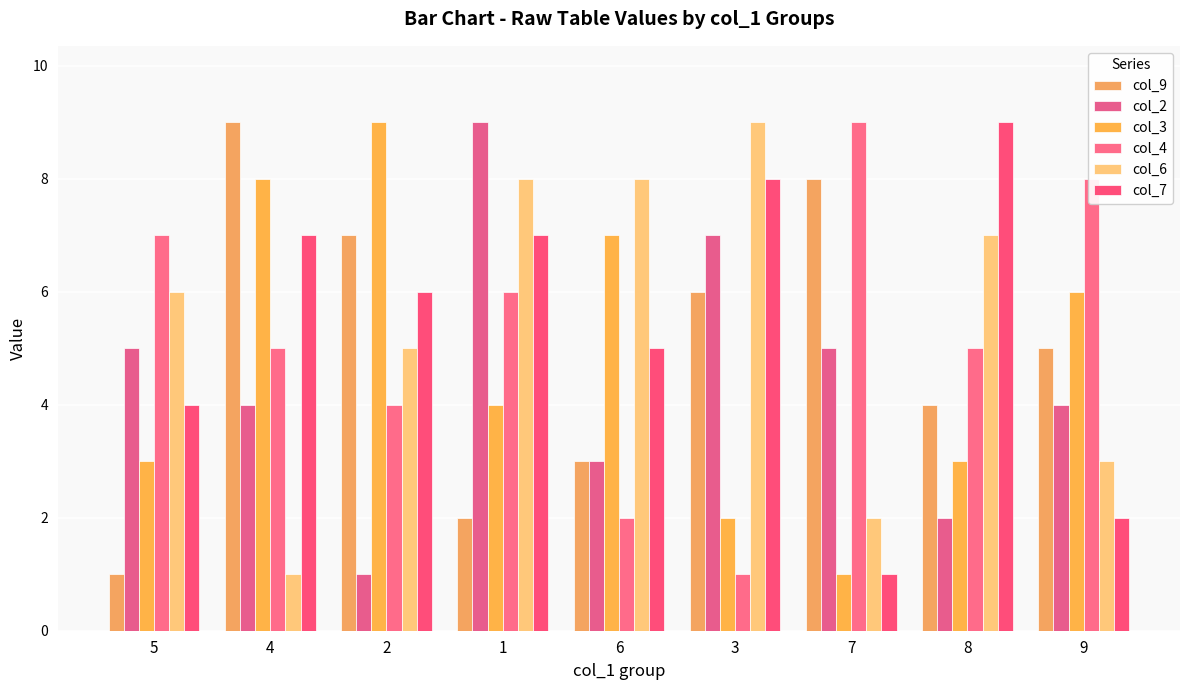

Rank the categories by col_4 value from lowest to highest.

3, 6, 2, 4, 8, 1, 5, 9, 7